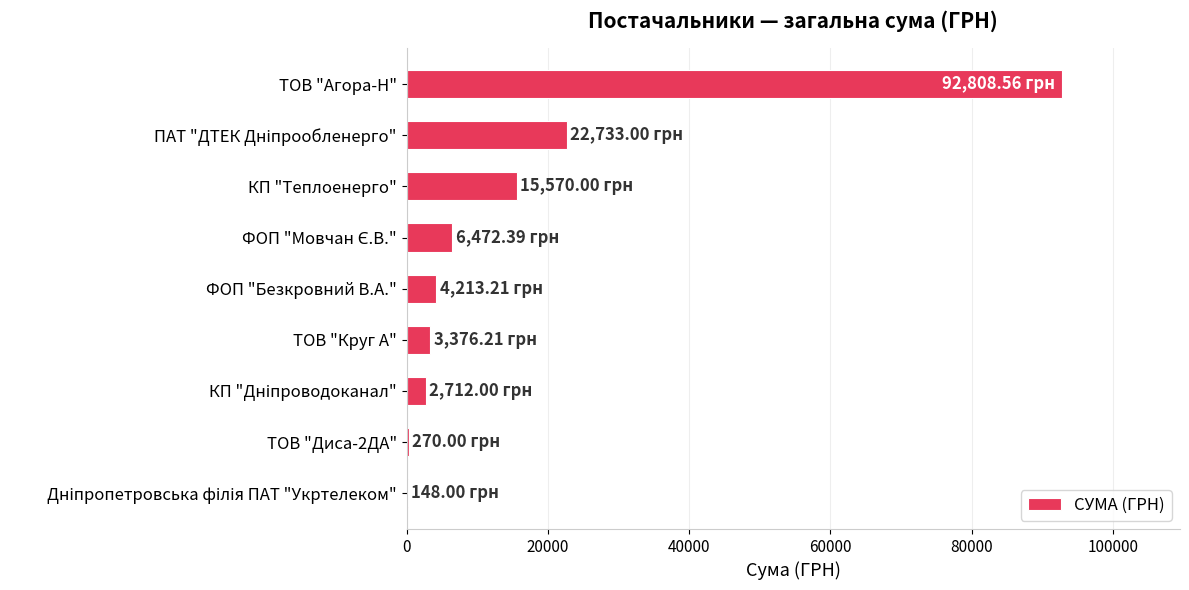

At which category does the chart reach its peak across all series?

ТОВ "Агора-Н"